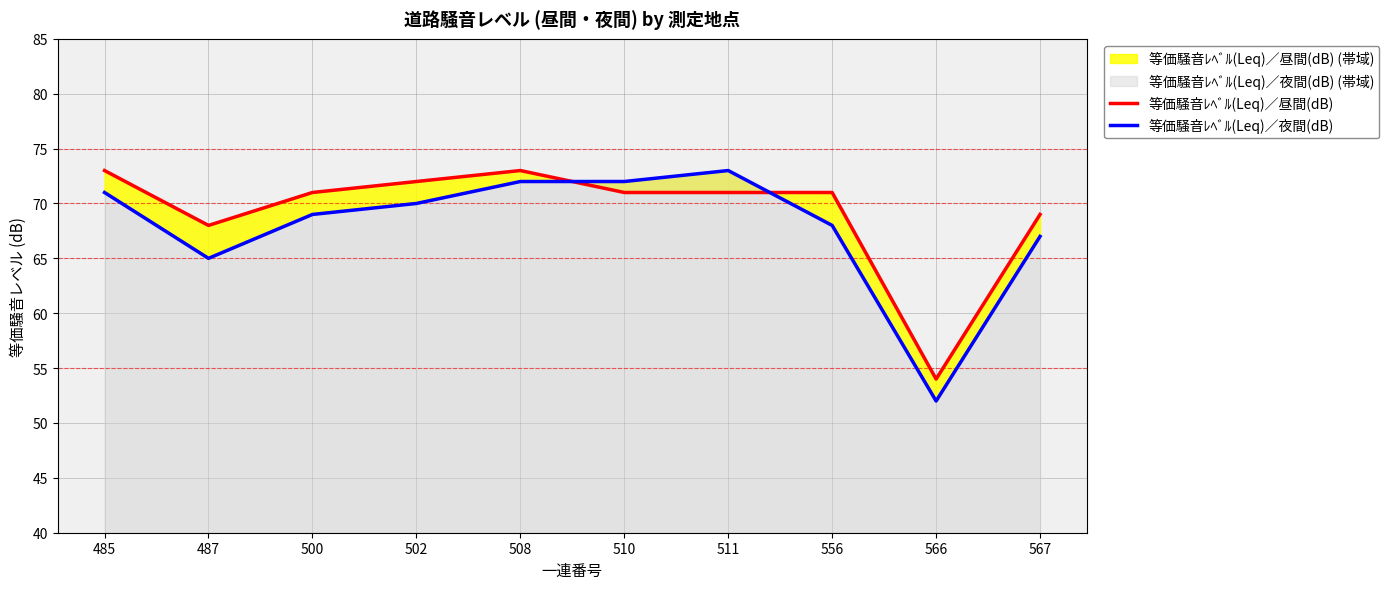

What is the difference between the maximum and minimum values in the 等価騒音ﾚﾍﾞﾙ(Leq)／夜間(dB) series?

21